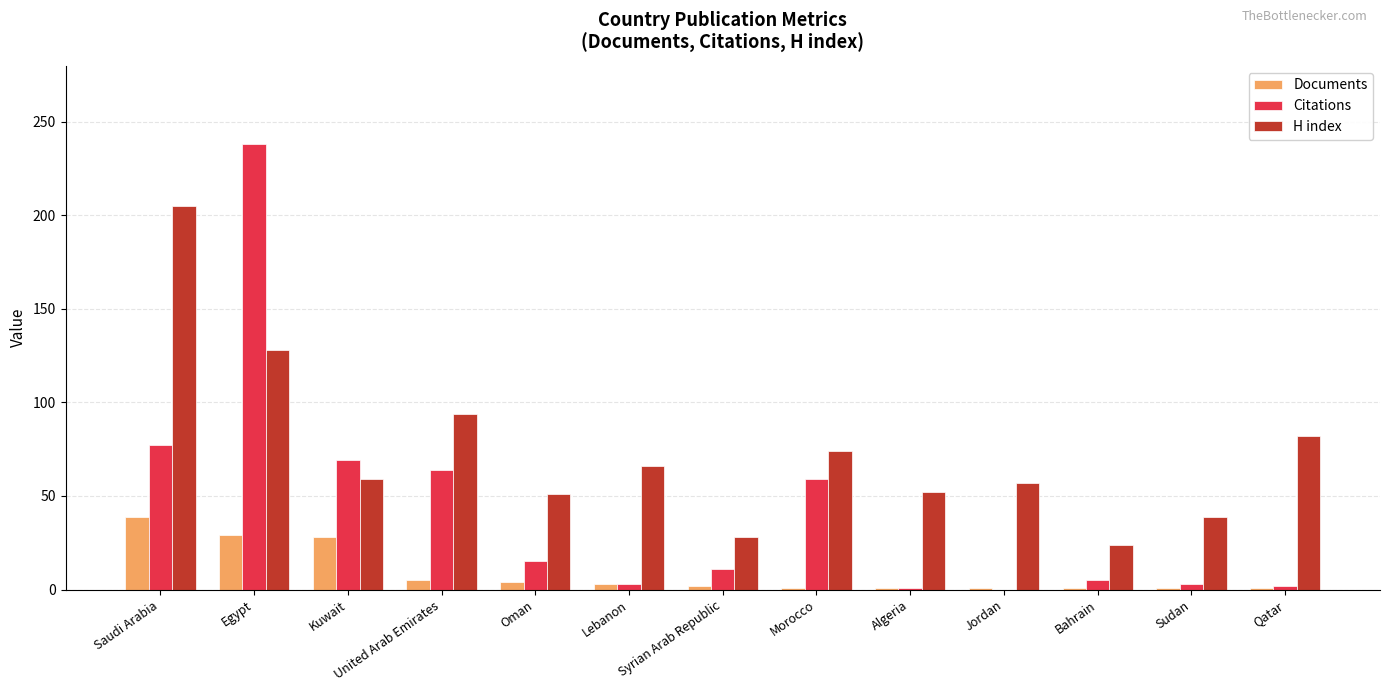

Between Egypt and Syrian Arab Republic, which series saw the biggest shift?

Citations